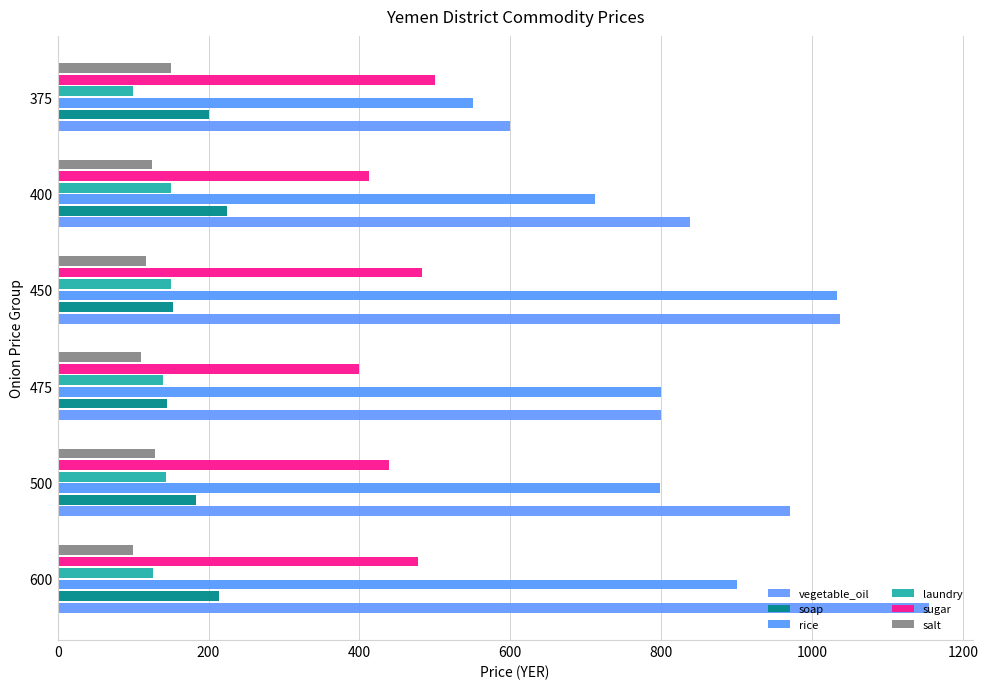

What is the difference between the salt values at 400 and 600?

25.0